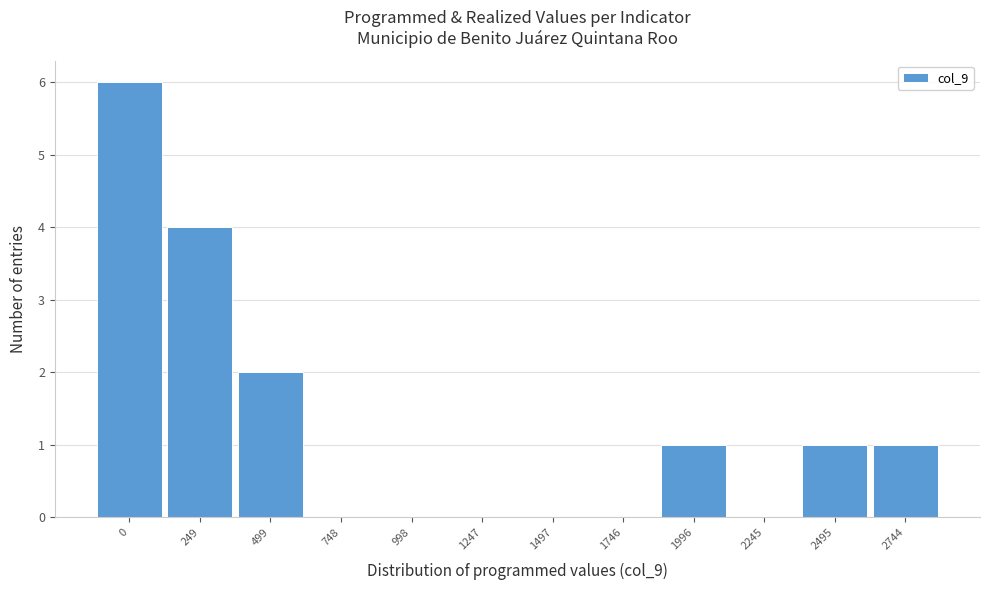

Reading left to right, extract all data points from this chart.

0=6	249=4	499=2	748=0	998=0	1247=0	1497=0	1746=0	1996=1	2245=0	2495=1	2744=1